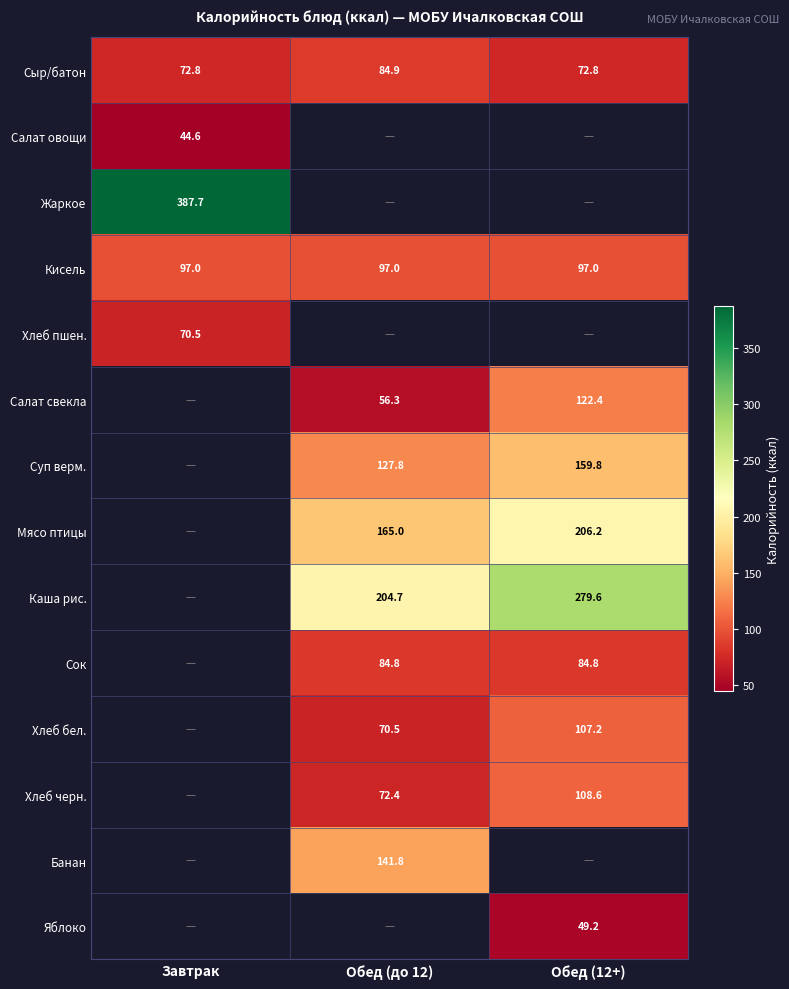

Is the value of Кисель at Обед (до 12) greater than the value of Салат овощи at Завтрак?

Yes